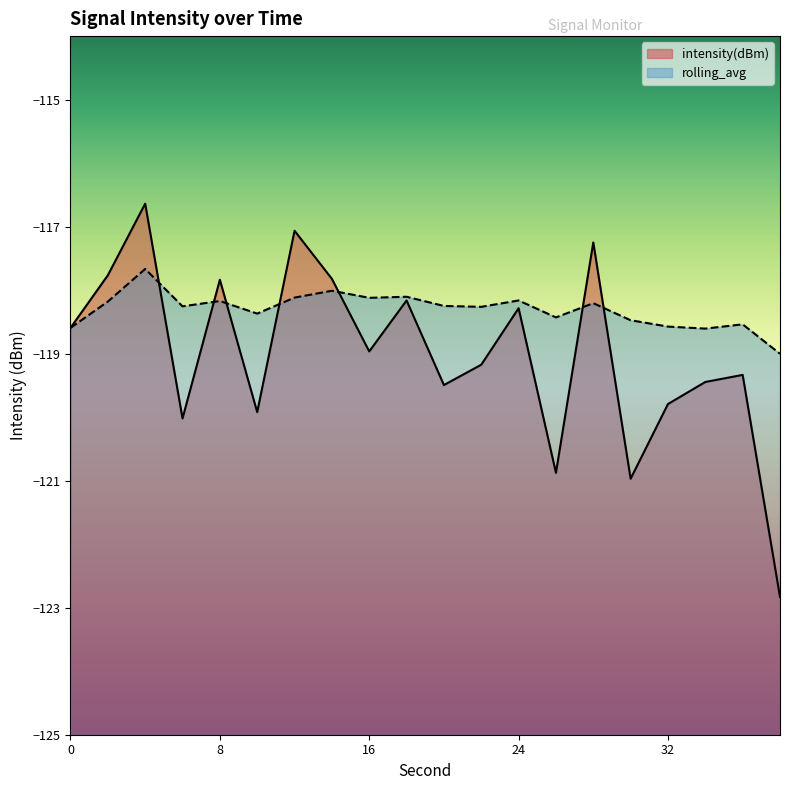

List the series in order of their peak value, lowest first.

rolling_avg, intensity(dBm)